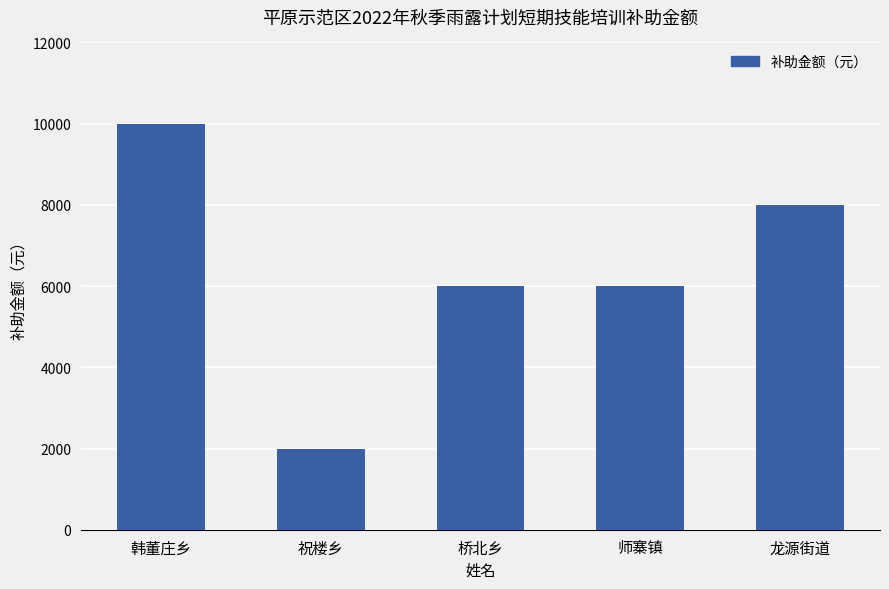

Is it true that the value at 祝楼乡 is 3320?

False